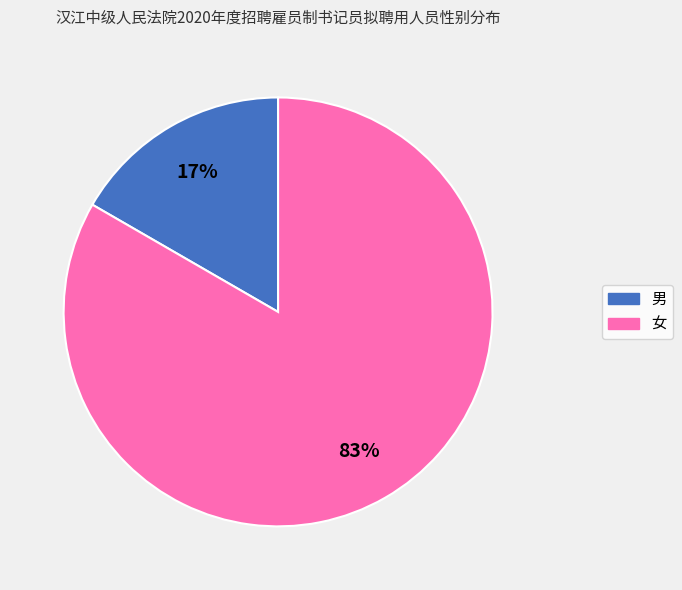

To the nearest percent, what portion does 男 represent?

17%